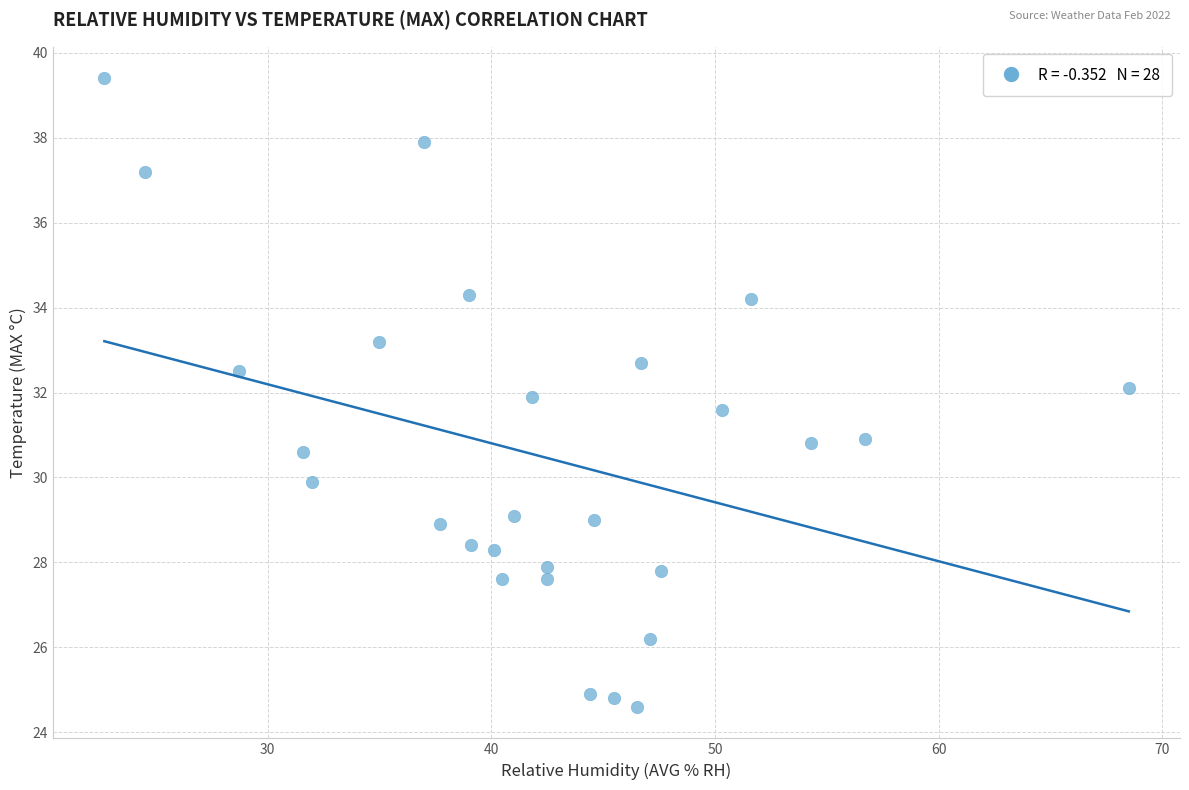

What is the range of Y values (max minus min)?

14.8